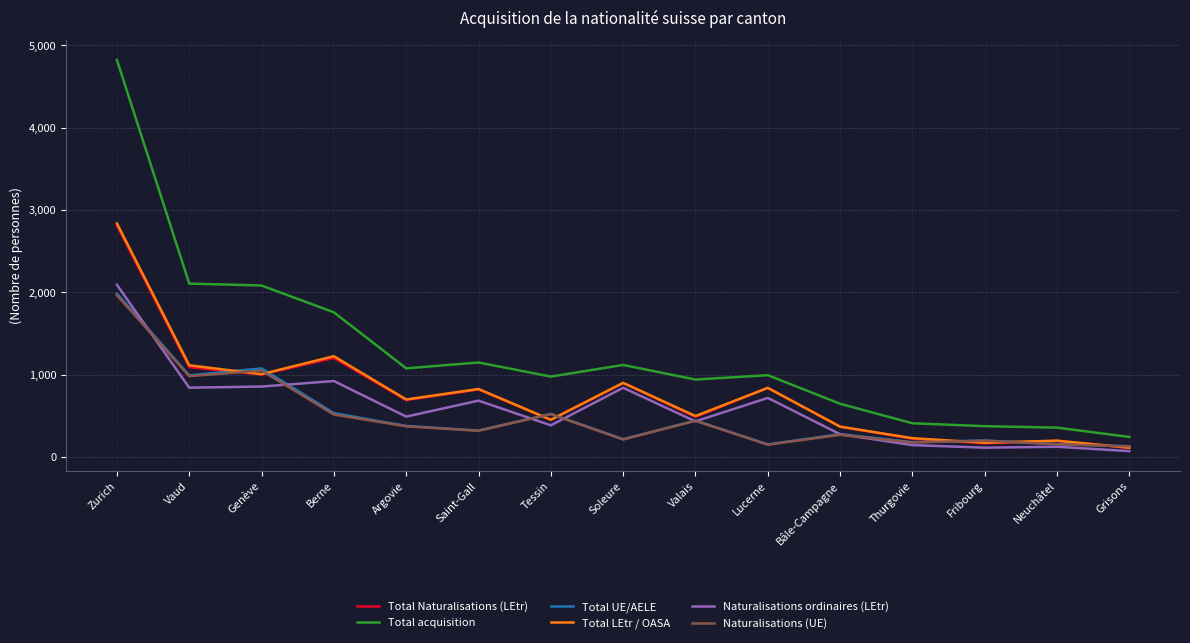

Where is the first local maximum for Naturalisations ordinaires (LEtr)?

Berne